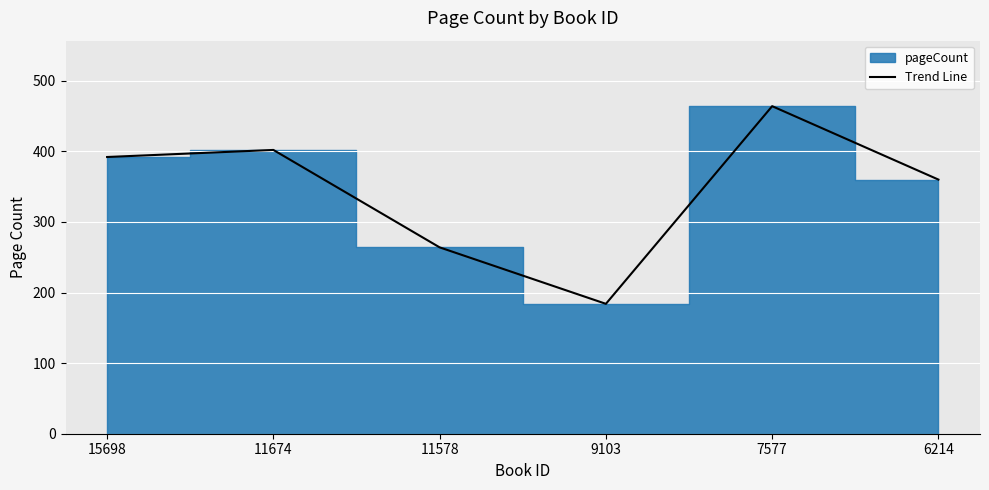

The chart shows a value of 360 at 6214. True or false?

True